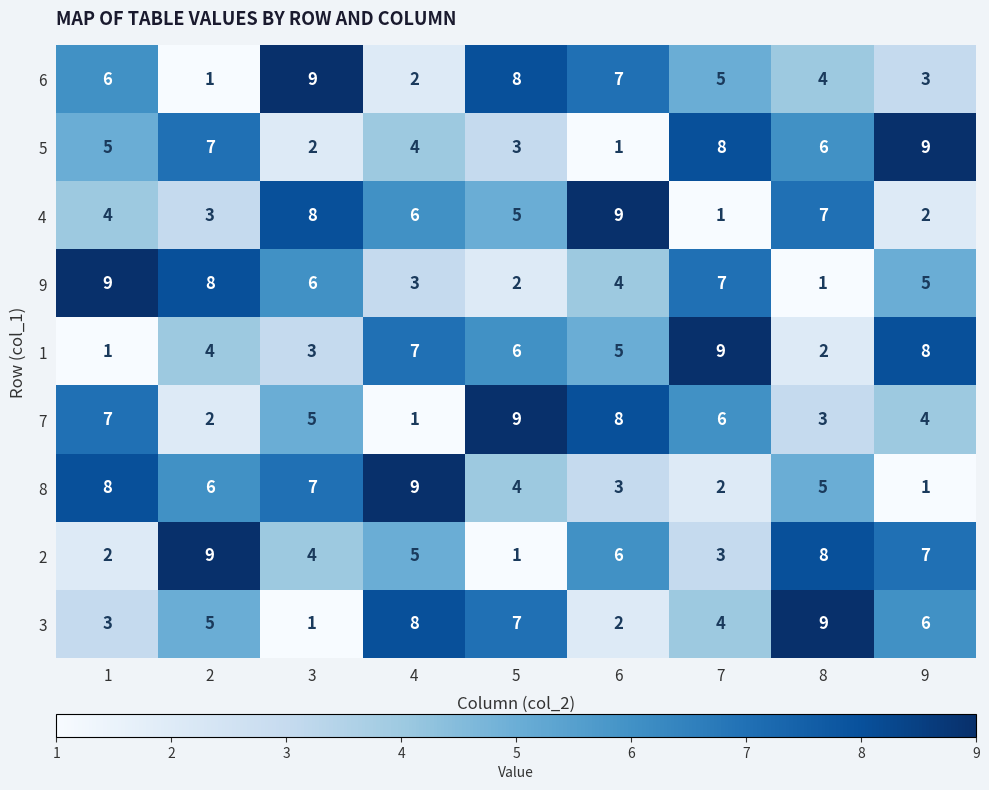

At which label does 2 reach its minimum?

5